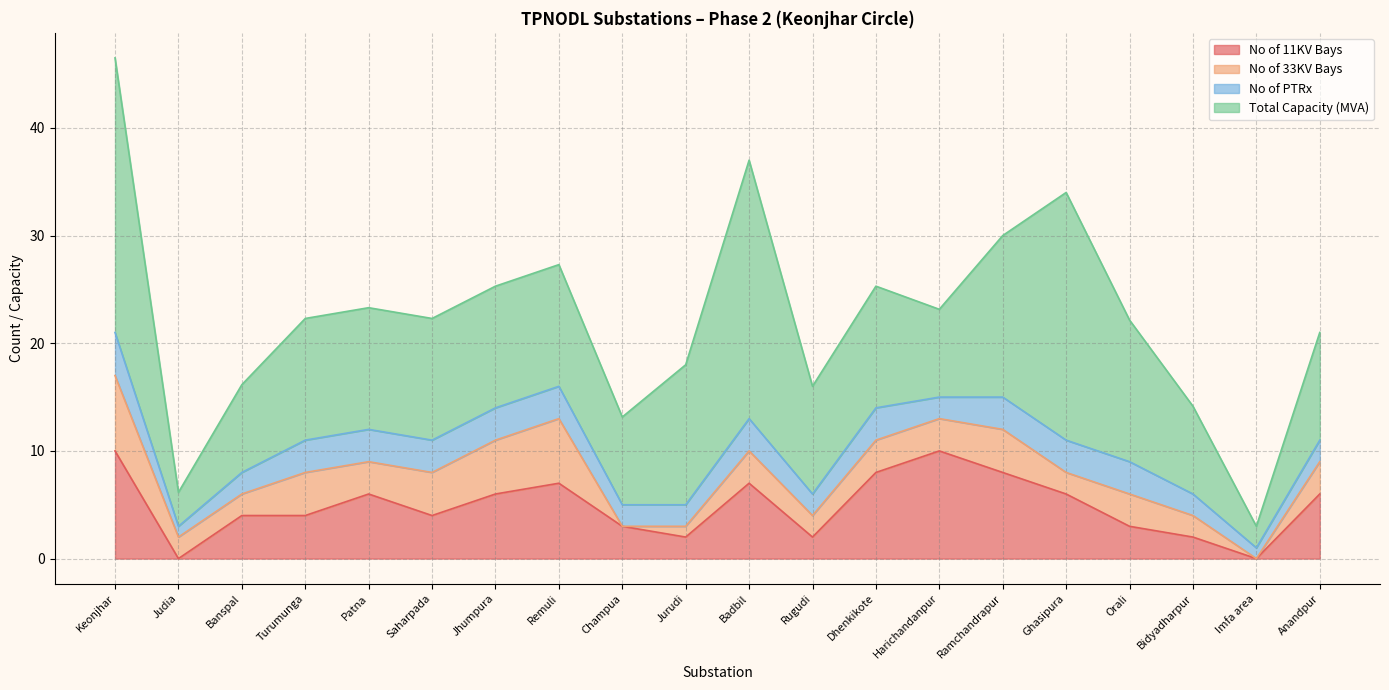

Which has a higher value, Saharpada or Harichandanpur?

Harichandanpur